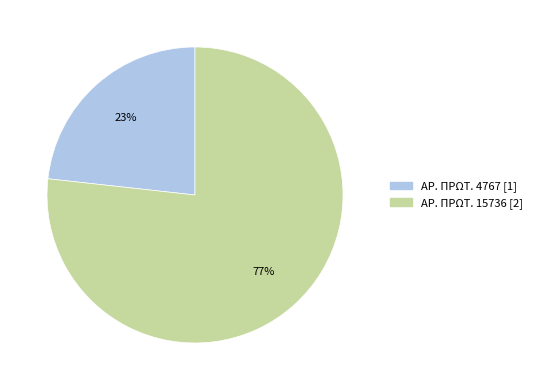

To the nearest percent, what is the average slice percentage?

50%